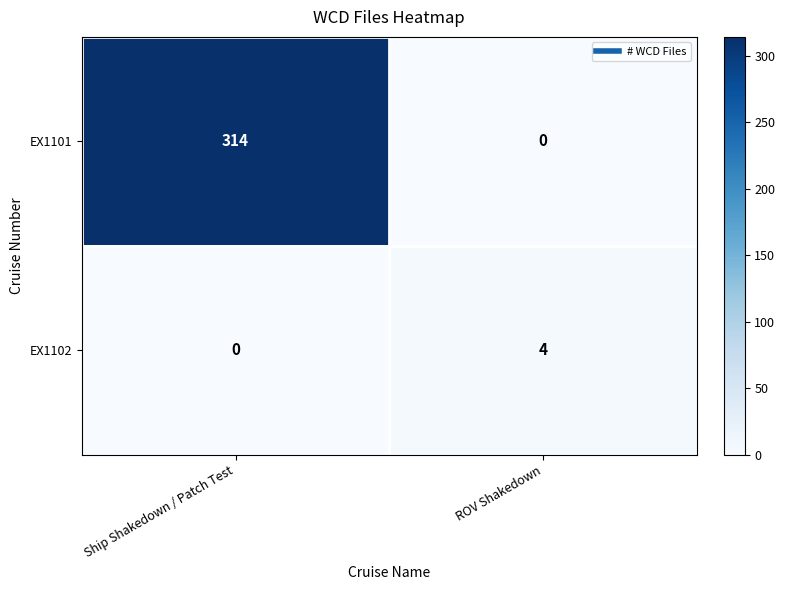

What is the difference between the EX1101 values at ROV Shakedown and Ship Shakedown / Patch Test?

314